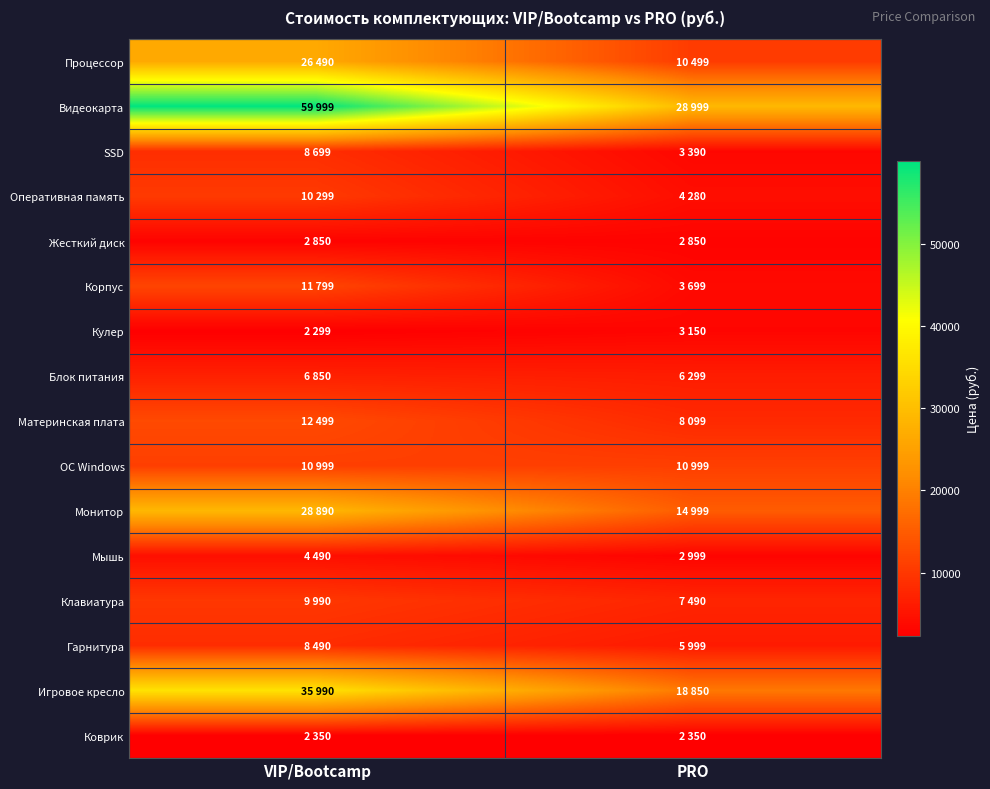

Which has a higher value, VIP/Bootcamp or PRO?

VIP/Bootcamp